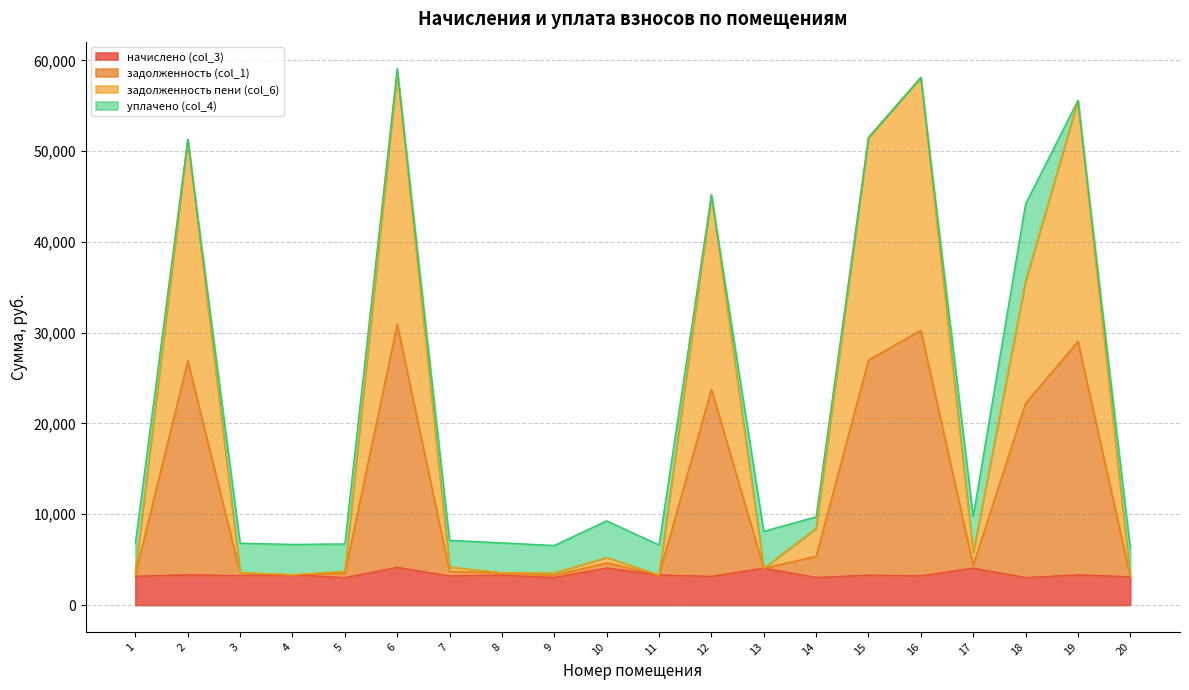

True or false: начислено (col_3) and задолженность (col_1) intersect in this chart.

False